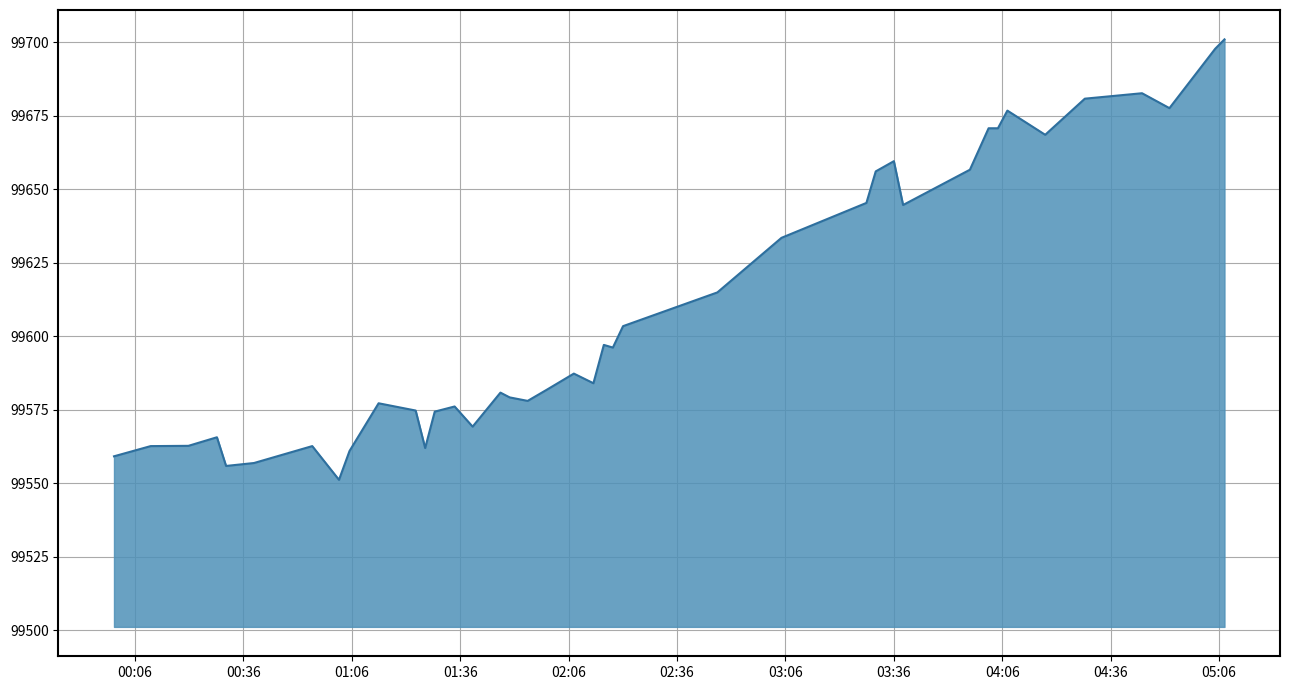

True or false: there are more than 1 points higher than both neighbors.

True